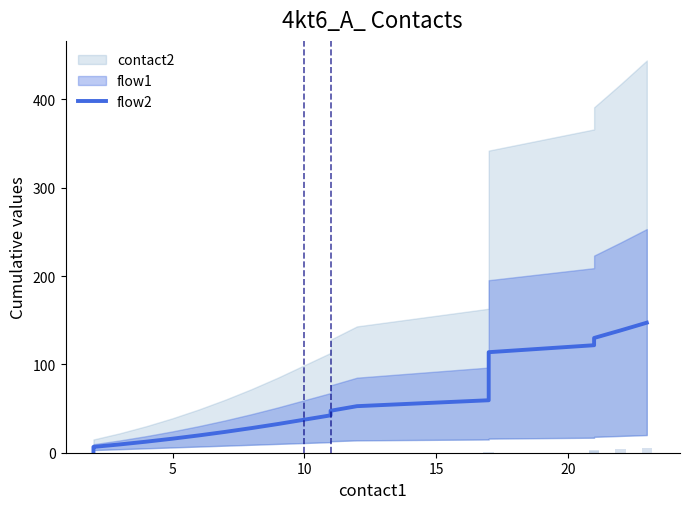

Reading left to right, transcribe all the data shown in this chart.

1.9	4.1	6.6	9.4	12.5	15.9	19.6	23.6	27.9	32.5	37.4	42.3	47.5	52.7	59.4	113.8	121.7	129.9	138.4	147.2